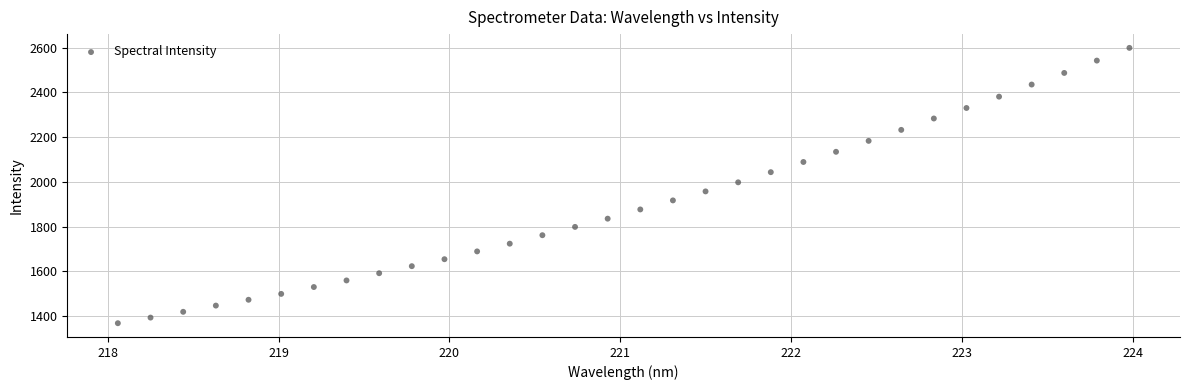

What is the range of X values (max minus min)?

5.9